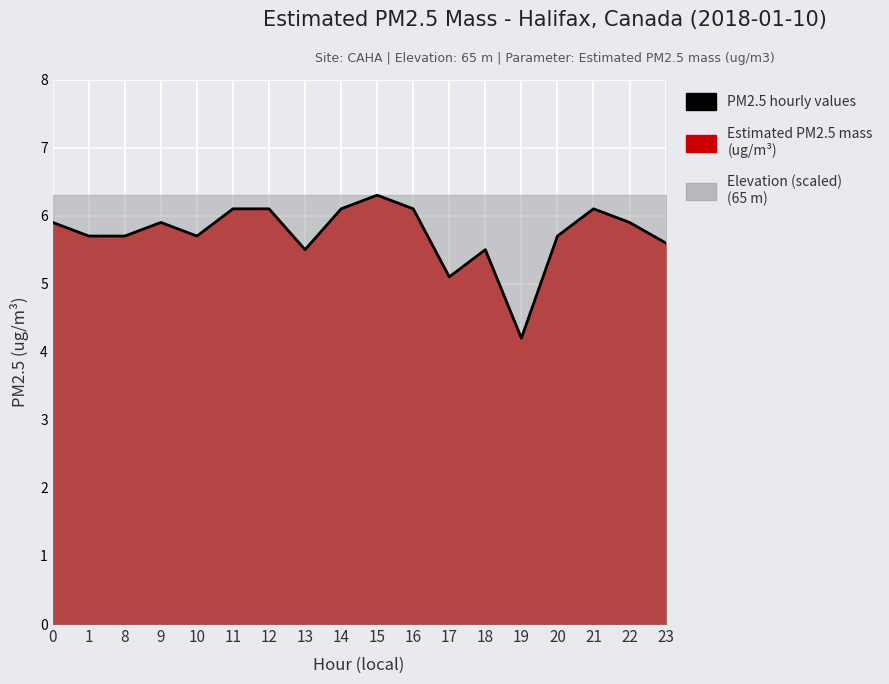

Which label corresponds to the largest value in the chart?

15